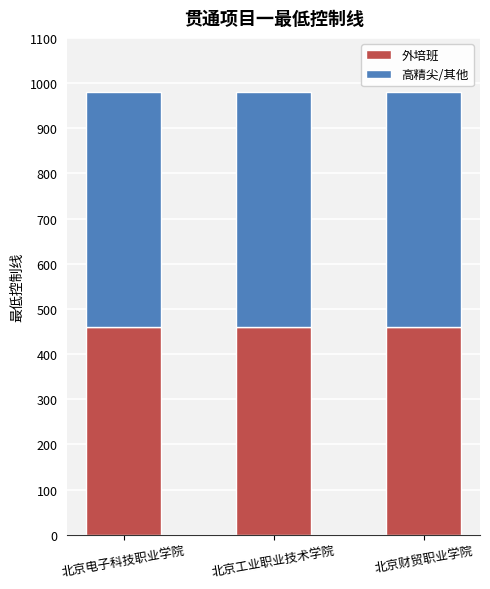

What is the minimum value for 外培班?

460